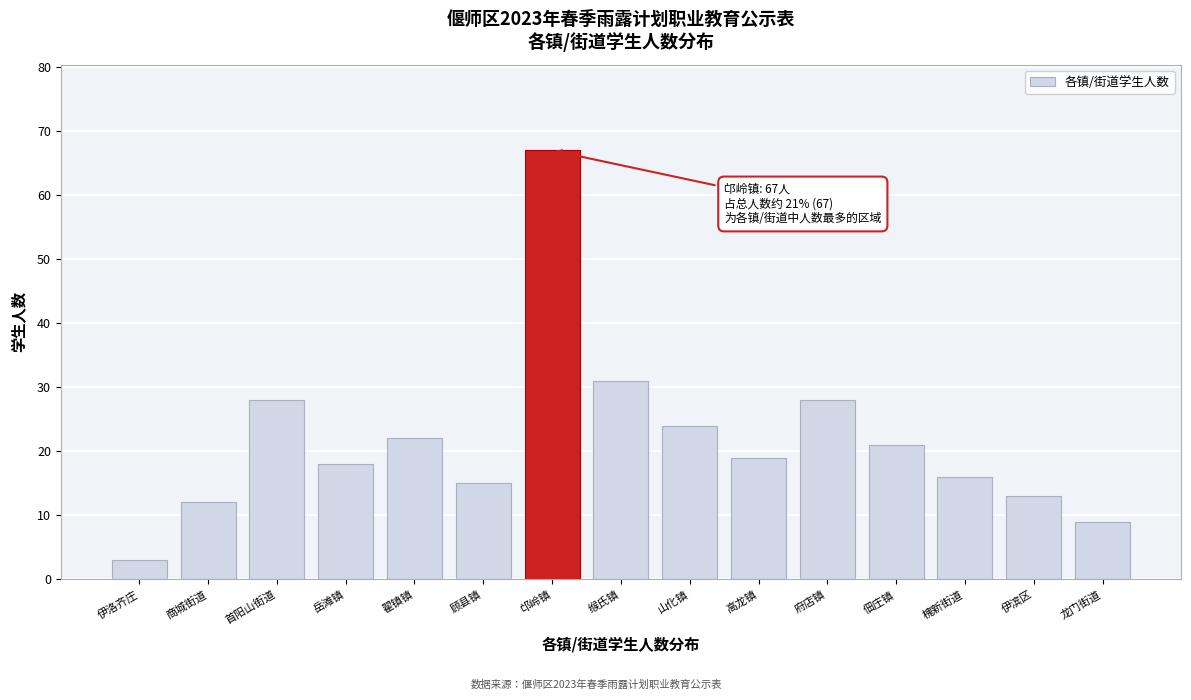

Reading right to left, list all the values displayed in this chart.

龙门街道=9	伊滨区=13	槐新街道=16	佃庄镇=21	府店镇=28	高龙镇=19	山化镇=24	缑氏镇=31	邙岭镇=67	顾县镇=15	翟镇镇=22	岳滩镇=18	首阳山街道=28	商城街道=12	伊洛齐庄=3